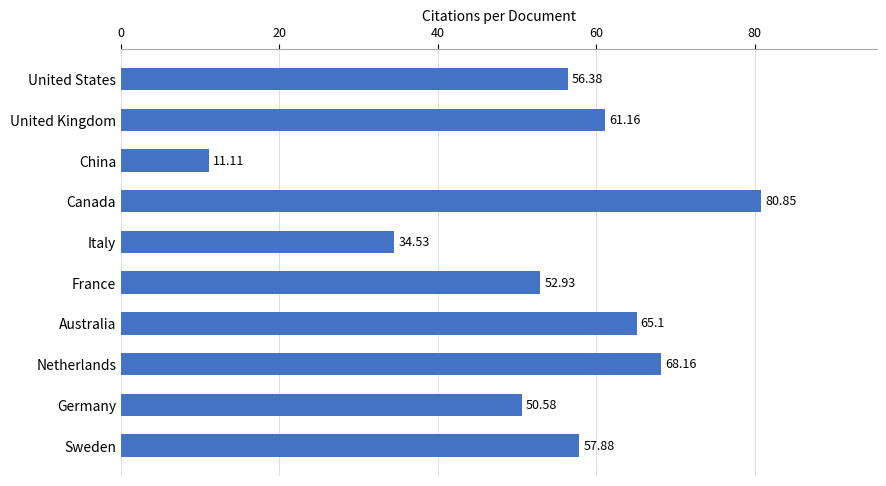

How many series are shown in this chart?

1